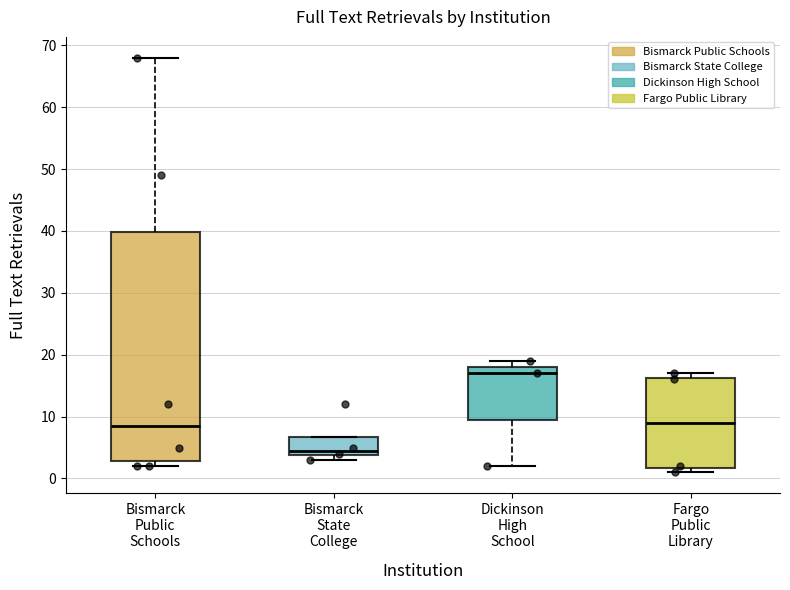

Reading left to right, read every box against the y-axis: the position of its median line, the range the box covers, and the ends of its whiskers. The values are not printed on the chart, so give them approximately, as read against the axis.

Bismarck Public Schools: median 9, box 3 to 40, whiskers 2 to 68
Bismarck State College: median 5, box 4 to 7, whiskers 3 to 7
Dickinson High School: median 17, box 10 to 18, whiskers 2 to 19
Fargo Public Library: median 9, box 2 to 16, whiskers 1 to 17